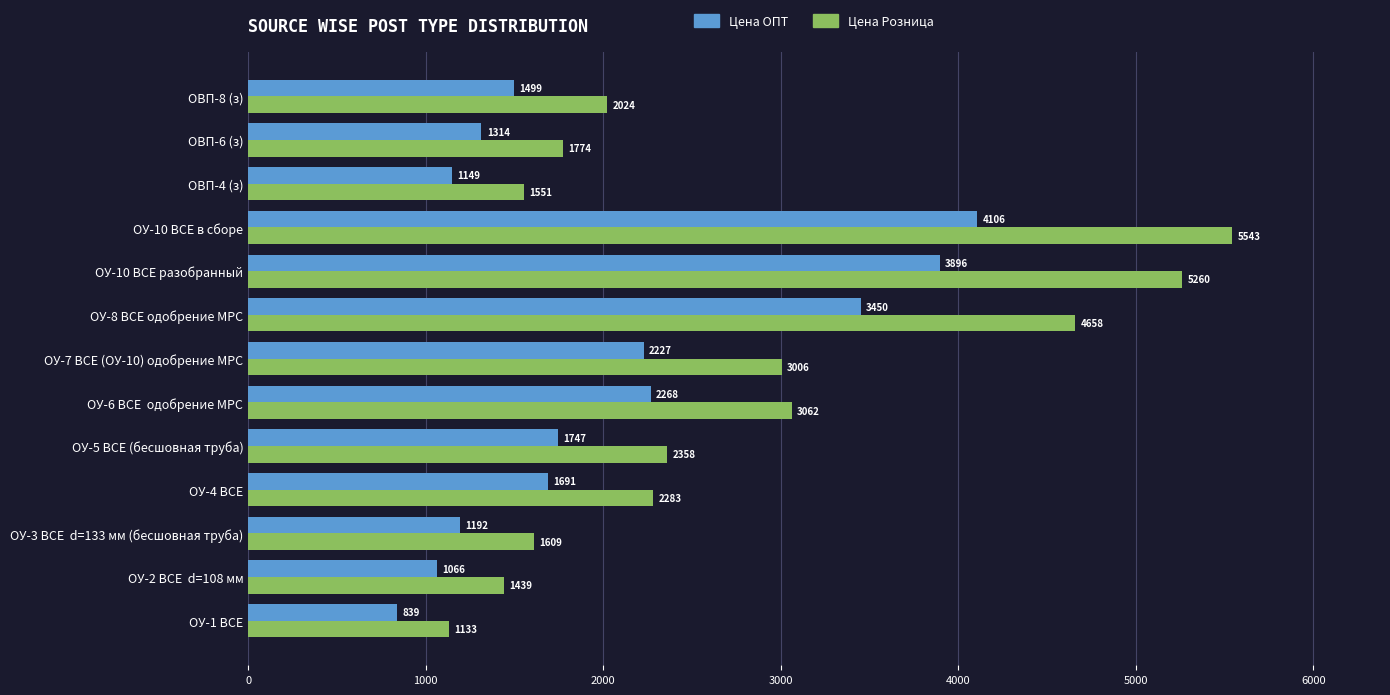

What is the maximum value for Цена Розница?

5543.1